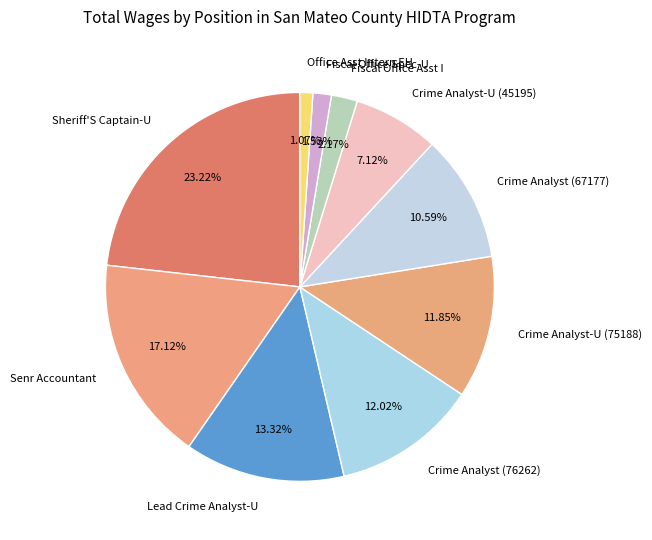

What is the ratio of the value at Lead Crime Analyst-U to the value at Crime Analyst-U (75188)?

1.1